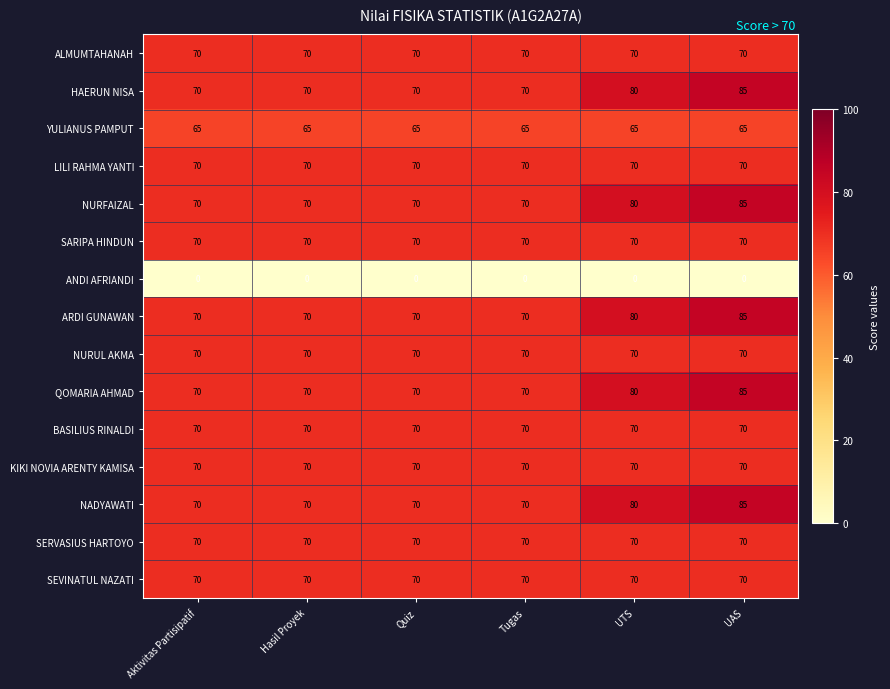

True or false: ARDI GUNAWAN has a value of 18 at UTS.

False